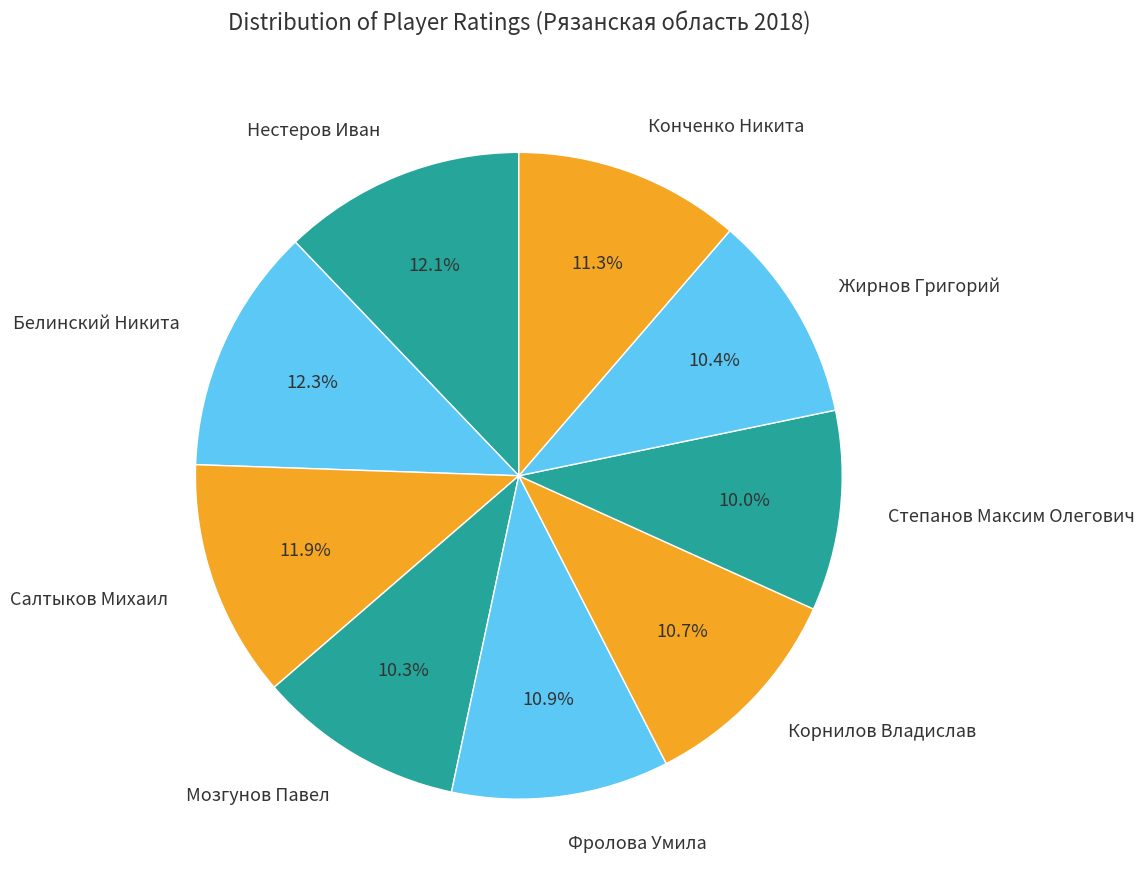

To the nearest percent, what is the average slice percentage?

11%